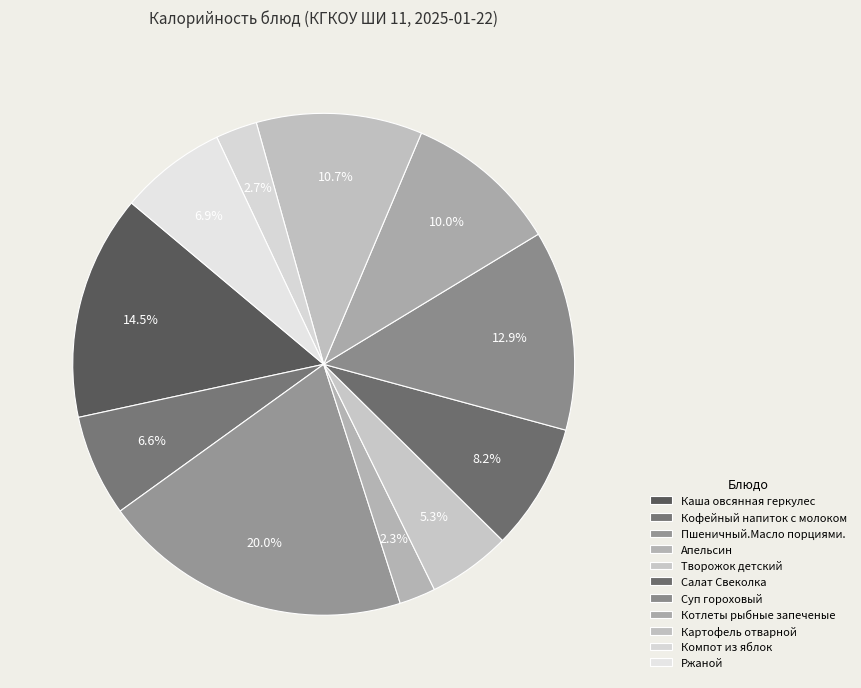

Count the number of slices in the pie.

11